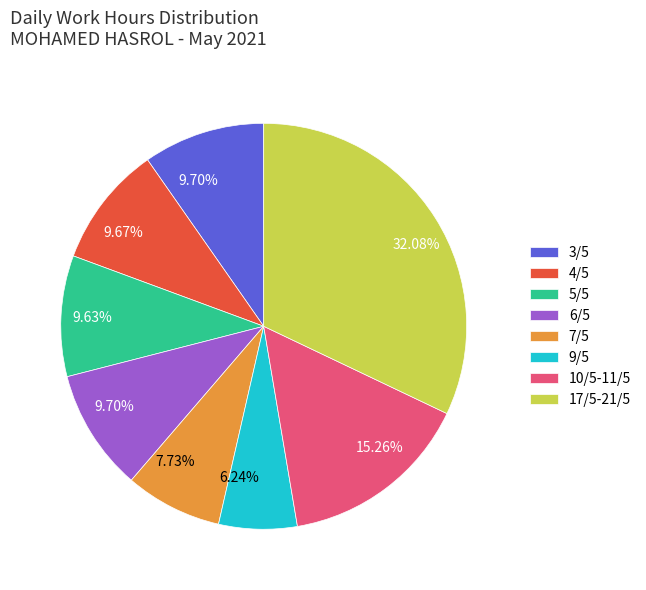

Between 9/5 and 5/5, which is larger?

5/5